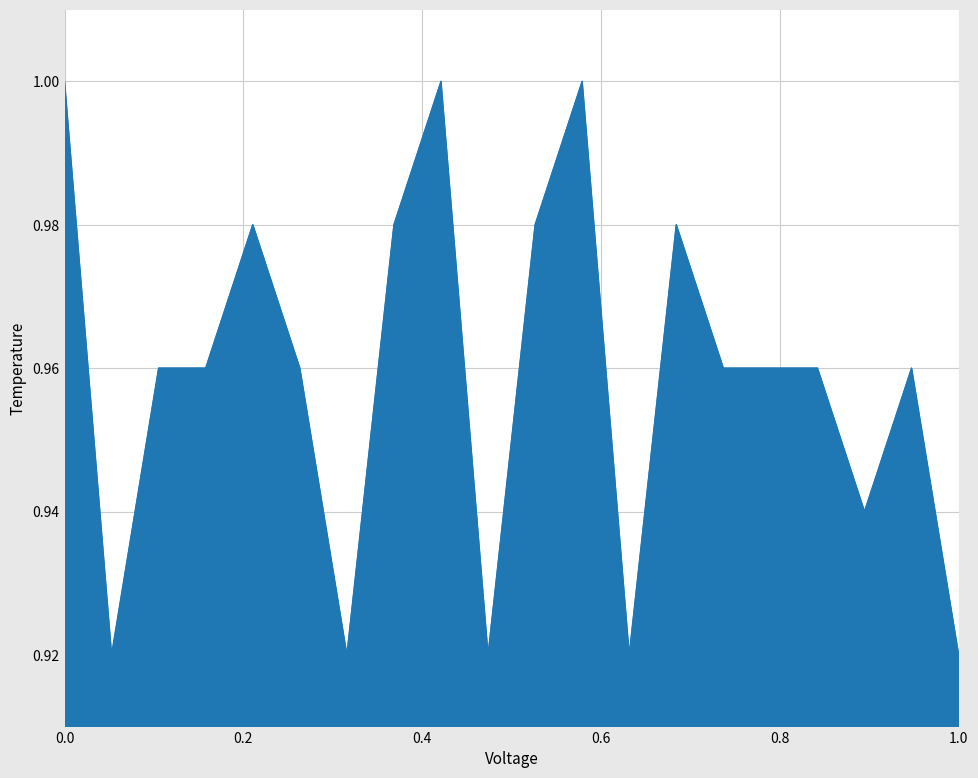

How many lines are shown in the chart?

1